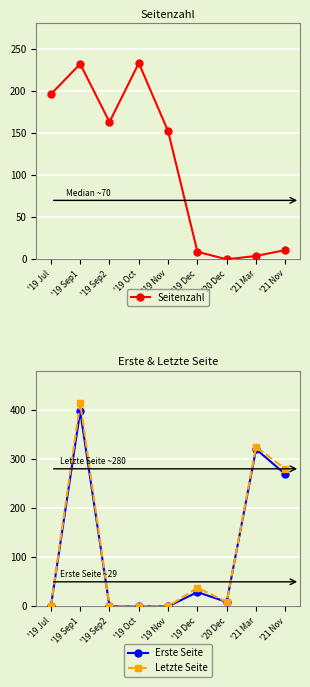

How many values in the Seitenzahl series are below 152?

4